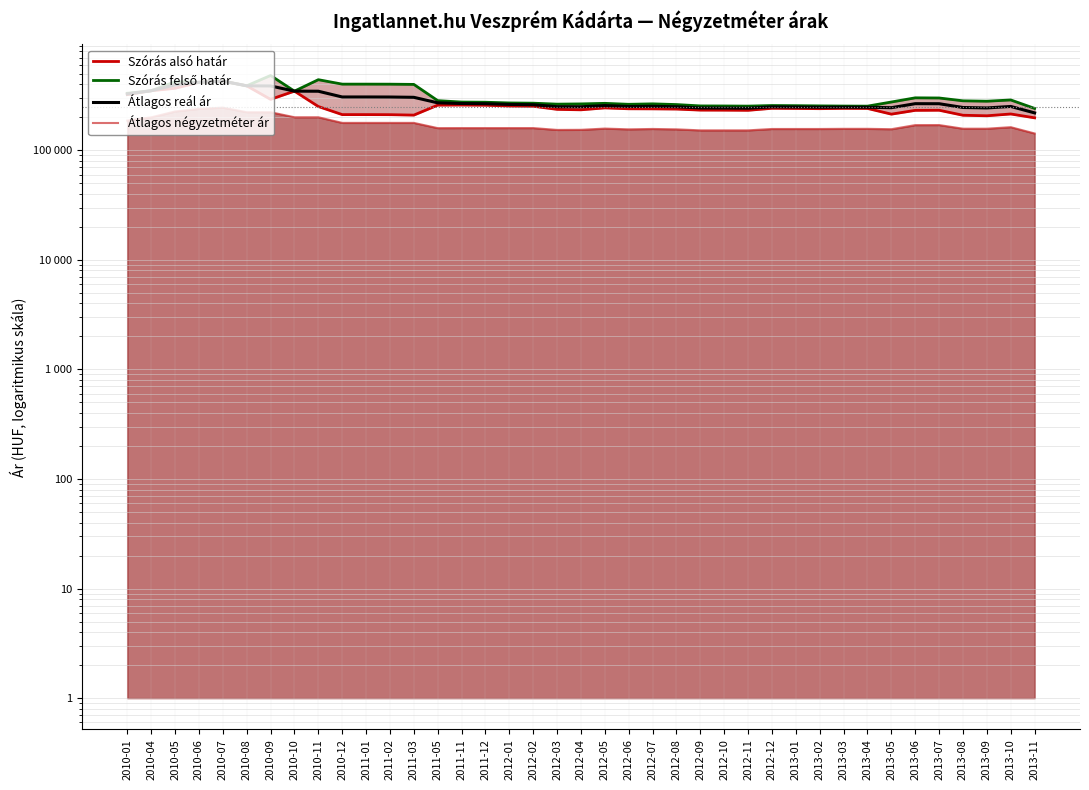

Is it true that Szórás alsó határ equals 386411 at 2012-11?

False